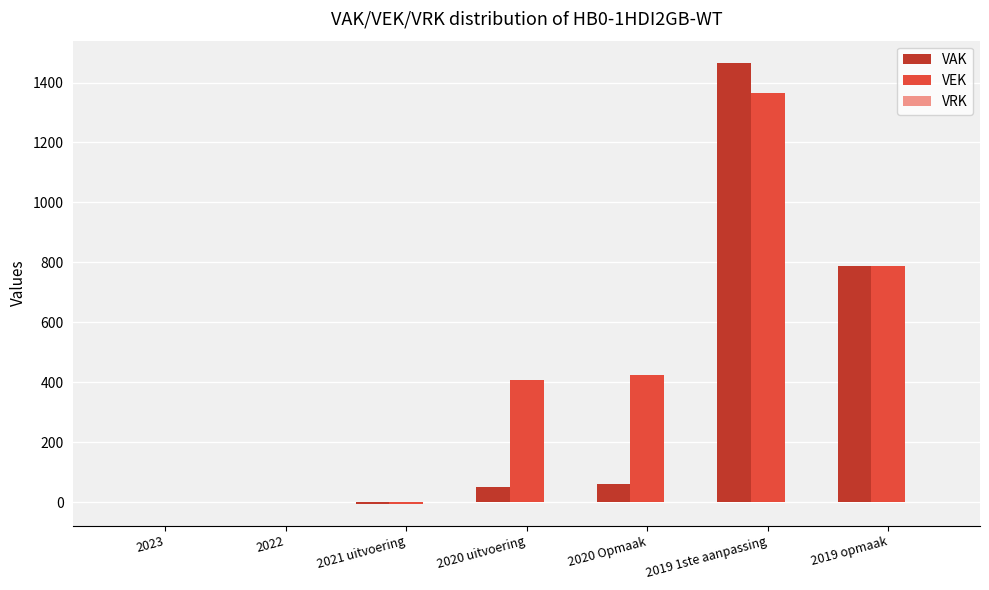

What is the spread (max minus min) of values at 2020 uitvoering?

357